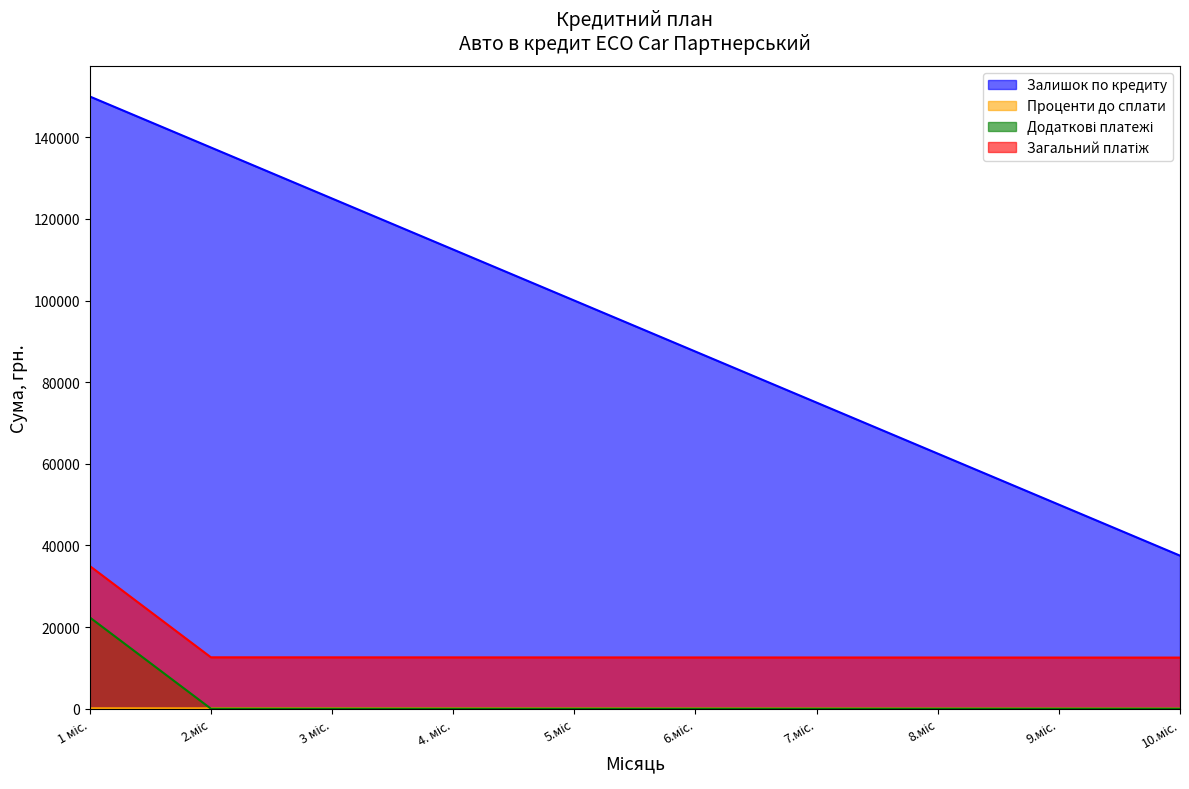

True or false: Залишок по кредиту and Проценти до сплати intersect in this chart.

False